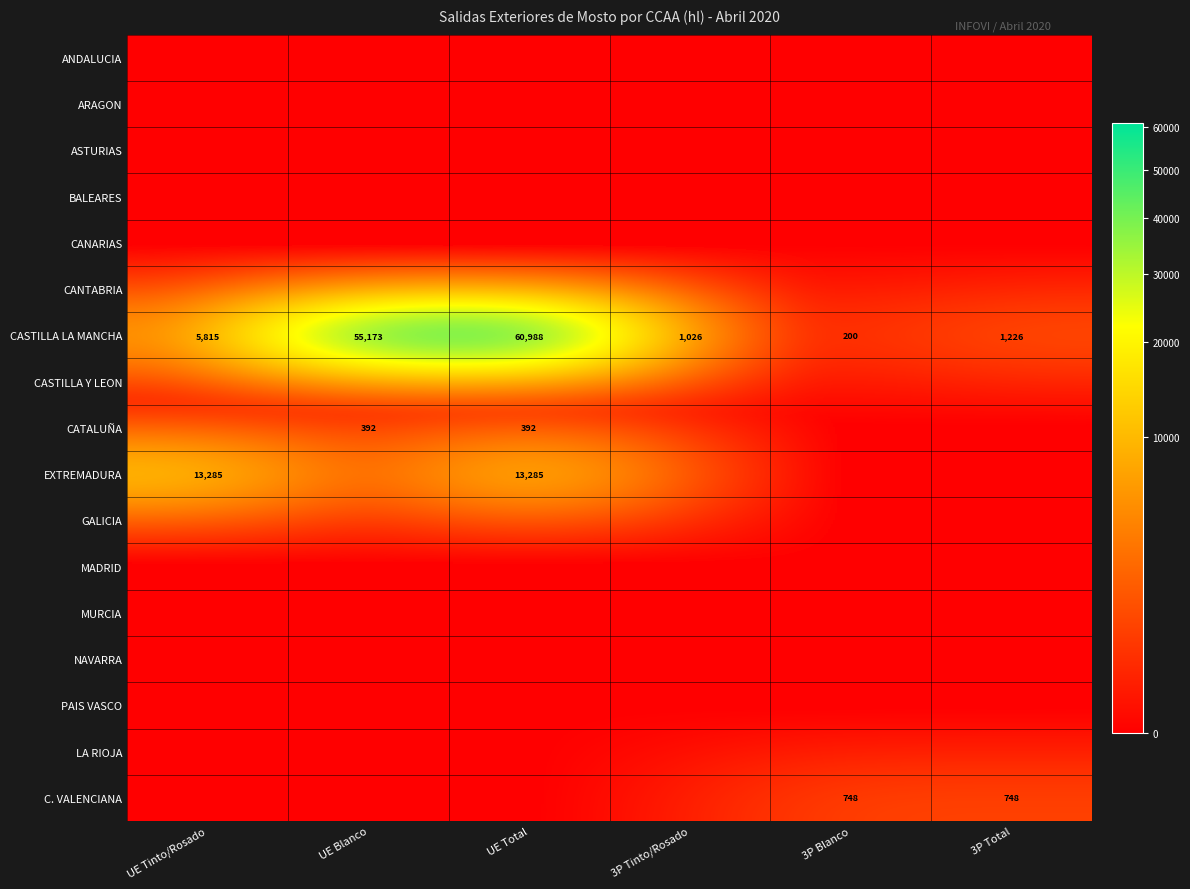

What is the sum of the CASTILLA LA MANCHA values at UE Blanco and 3P Blanco?

55373